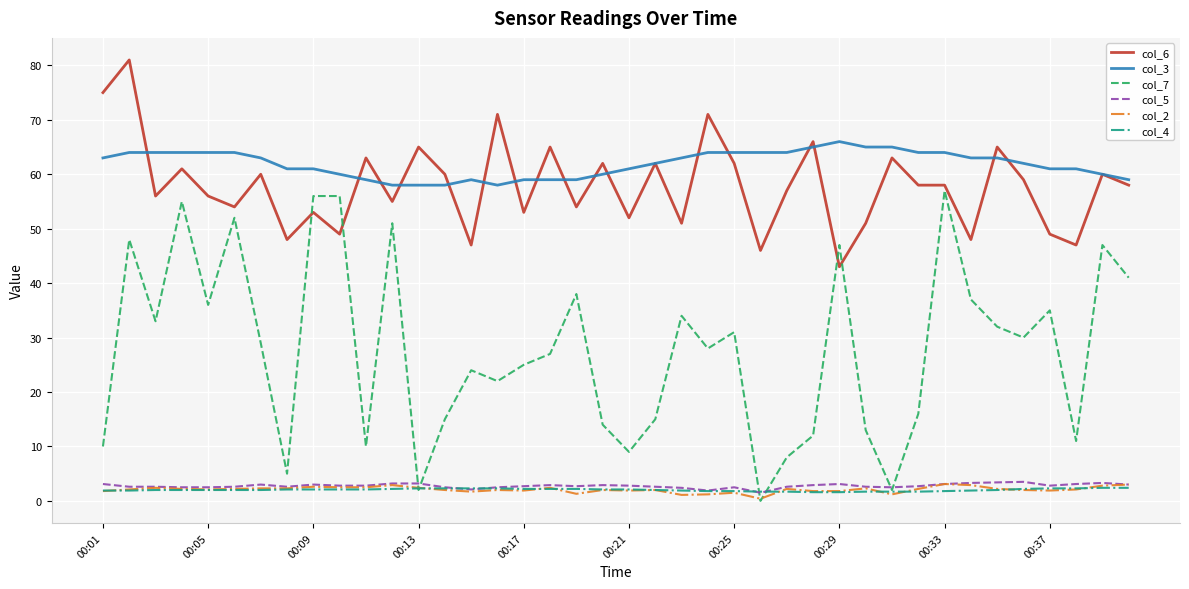

What is the greatest value displayed?

81.0